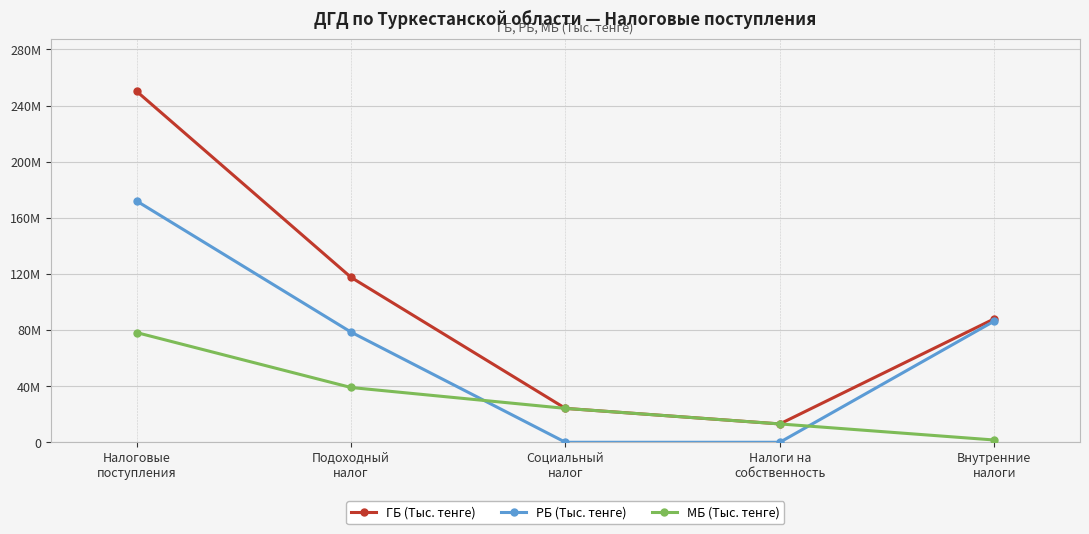

At which label does МБ (Тыс. тенге) reach its peak?

Налоговые
поступления